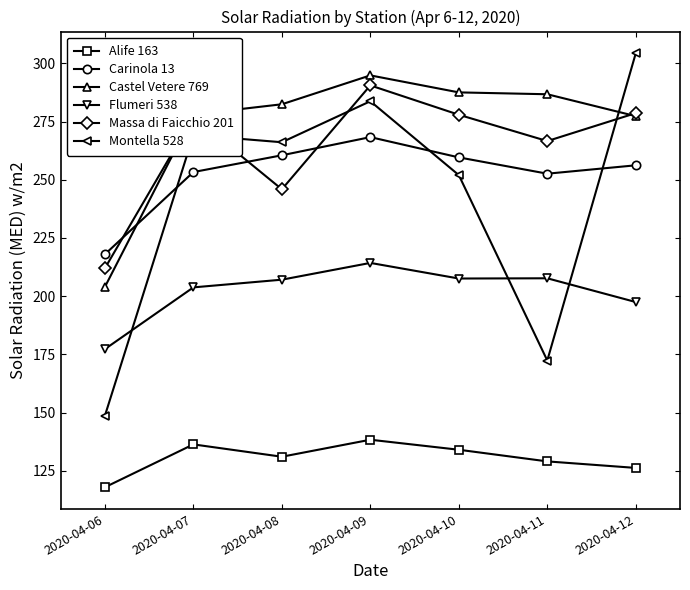

Rank the categories by Alife 163 value from highest to lowest.

2020-04-09, 2020-04-07, 2020-04-10, 2020-04-08, 2020-04-11, 2020-04-12, 2020-04-06